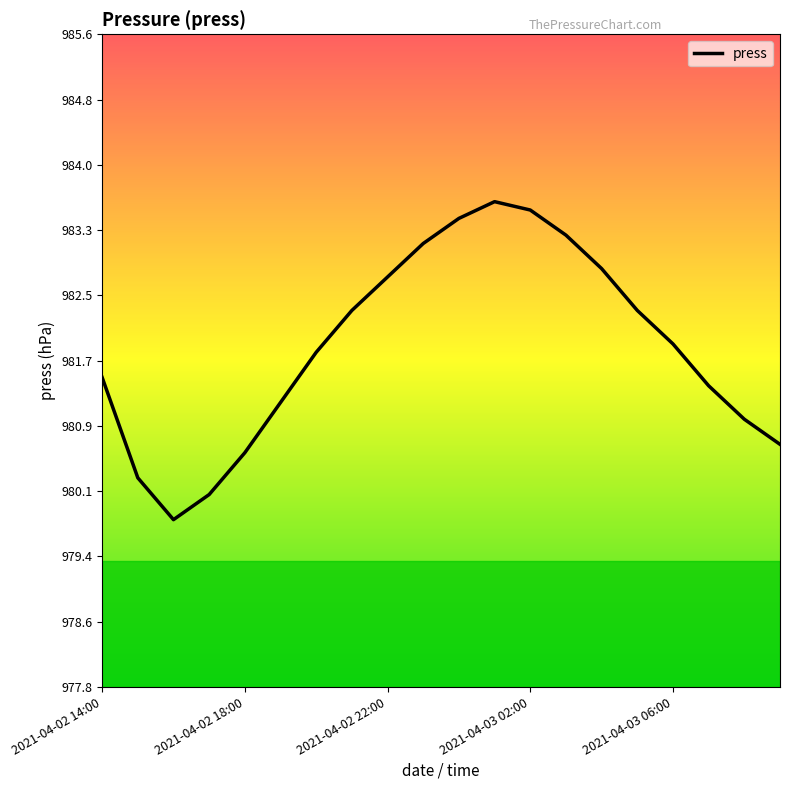

What is the difference between the maximum and minimum values?

3.8